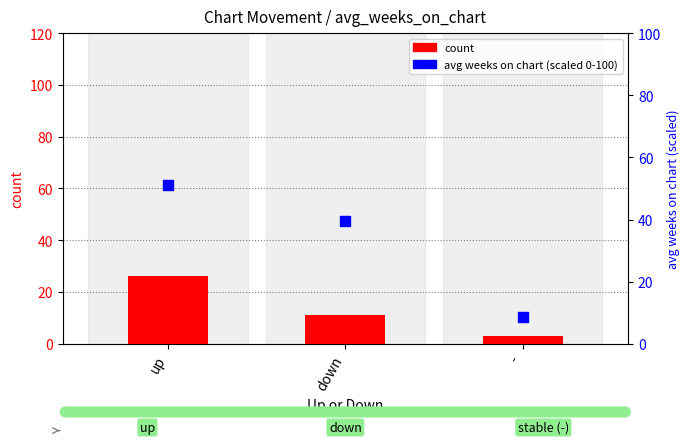

Which series contains the lowest Y value?

count